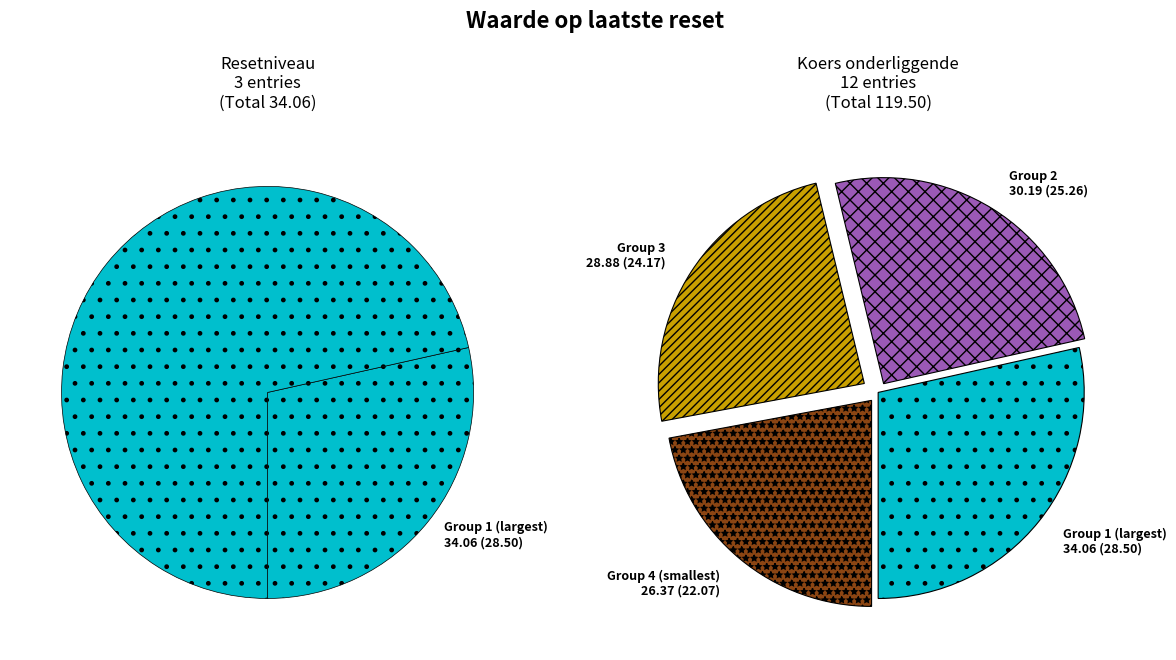

Is there a majority slice in this chart?

No